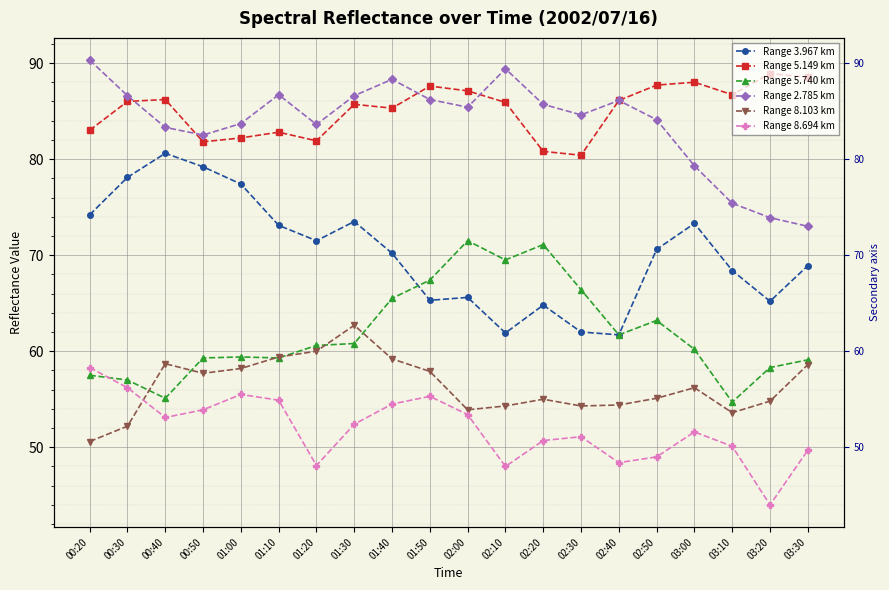

At which category is the sum across all series the highest?

01:40